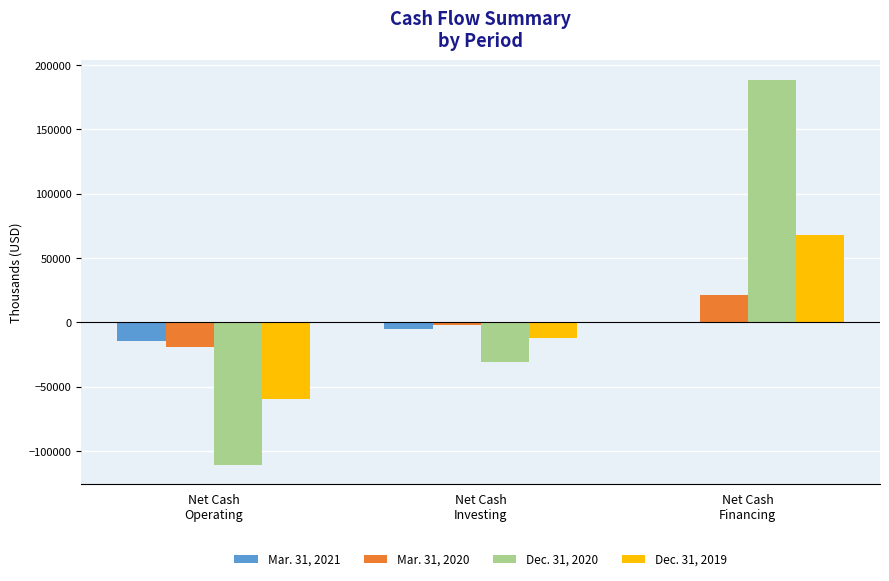

How many data points does each series have?

3